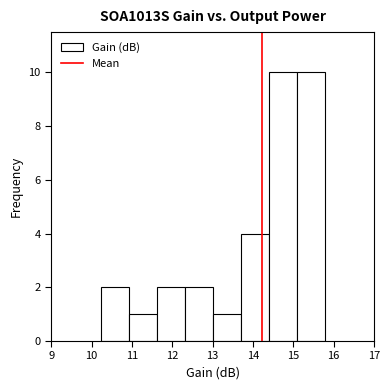

What is the height of the bar covering 14.4 to 15.1 on the x-axis? Neither the bar edges nor the heights are printed on the chart, so give them approximately, as read against the axes.

10